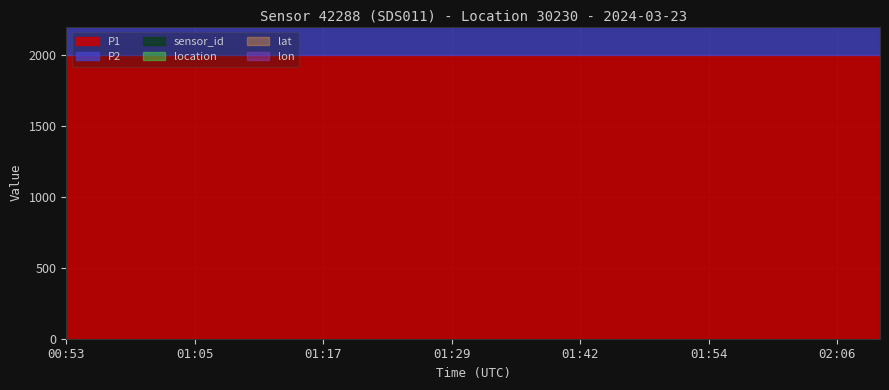

What is the smallest value displayed?

19.0